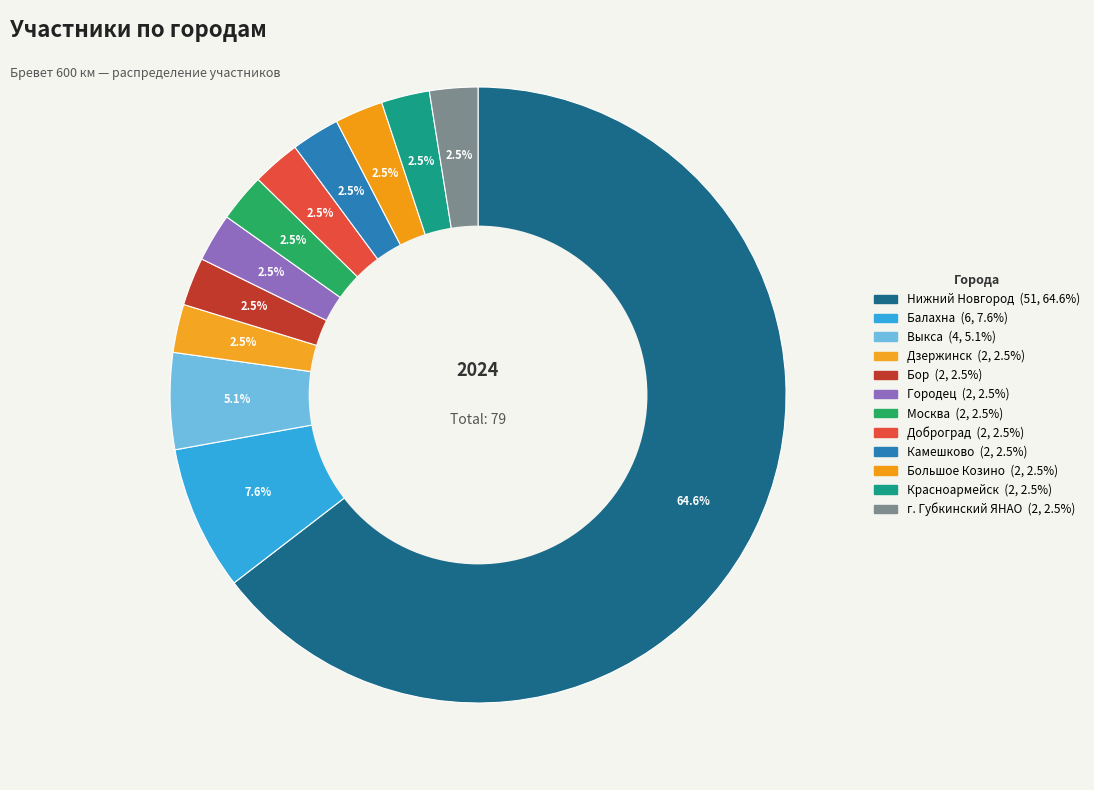

What is the largest slice in the pie chart?

Нижний Новгород